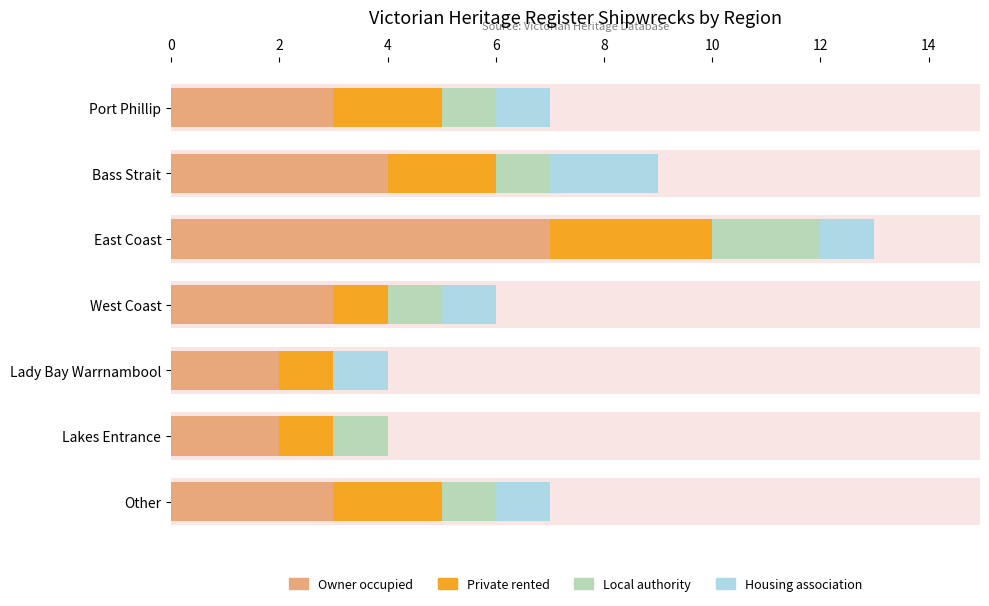

List the series in order of their peak value, highest first.

Owner occupied, Private rented, Local authority, Housing association